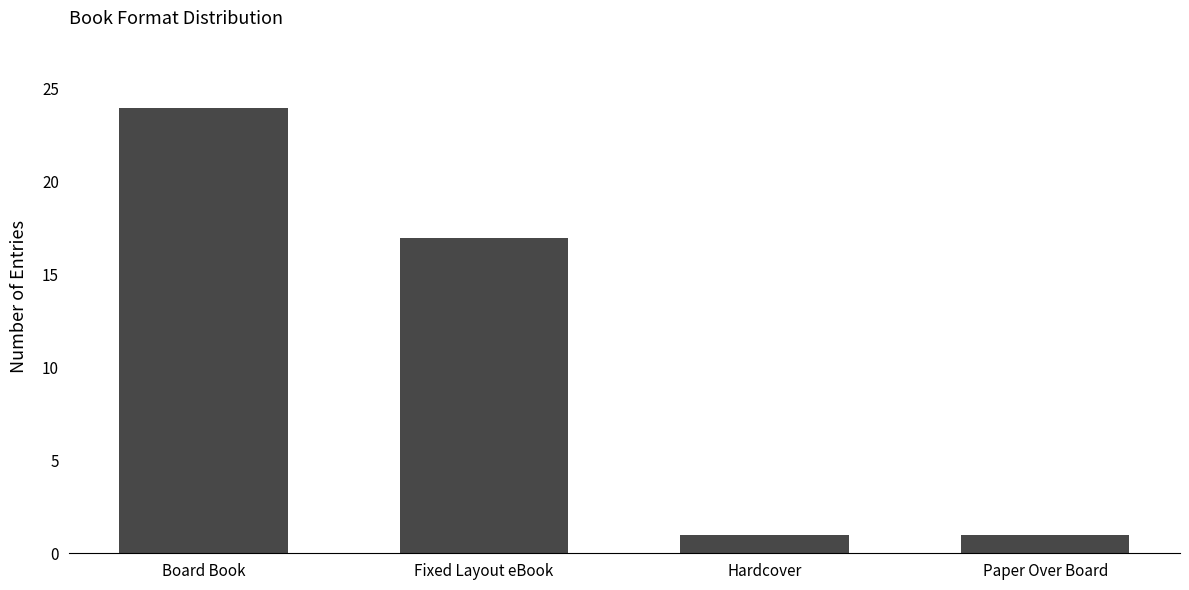

What is the sum of all values?

43